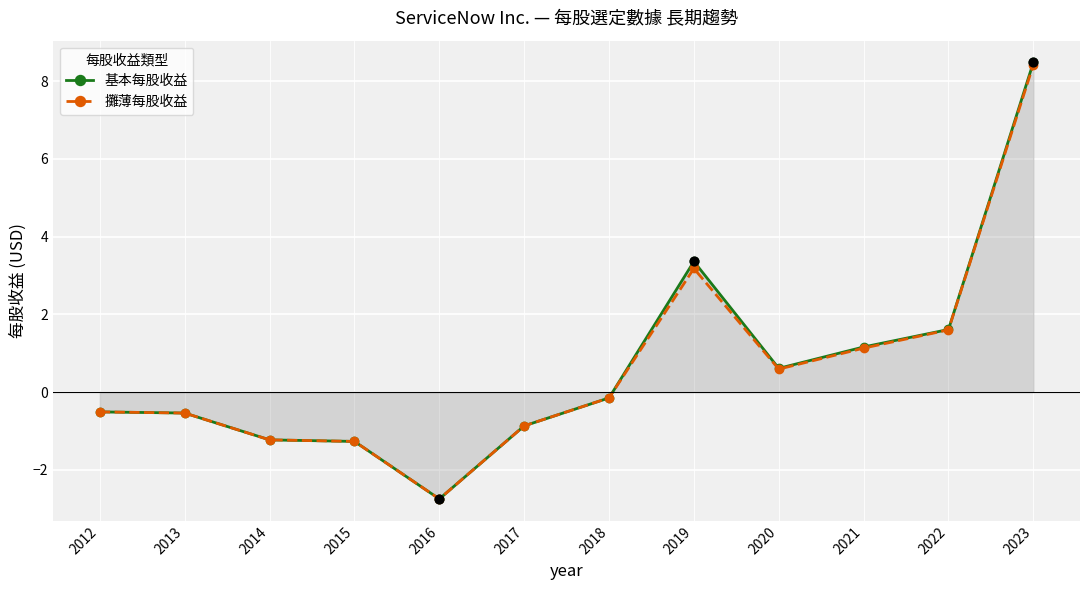

Is the value of 攤薄每股收益 at 2014 greater than the value of 基本每股收益 at 2021?

No